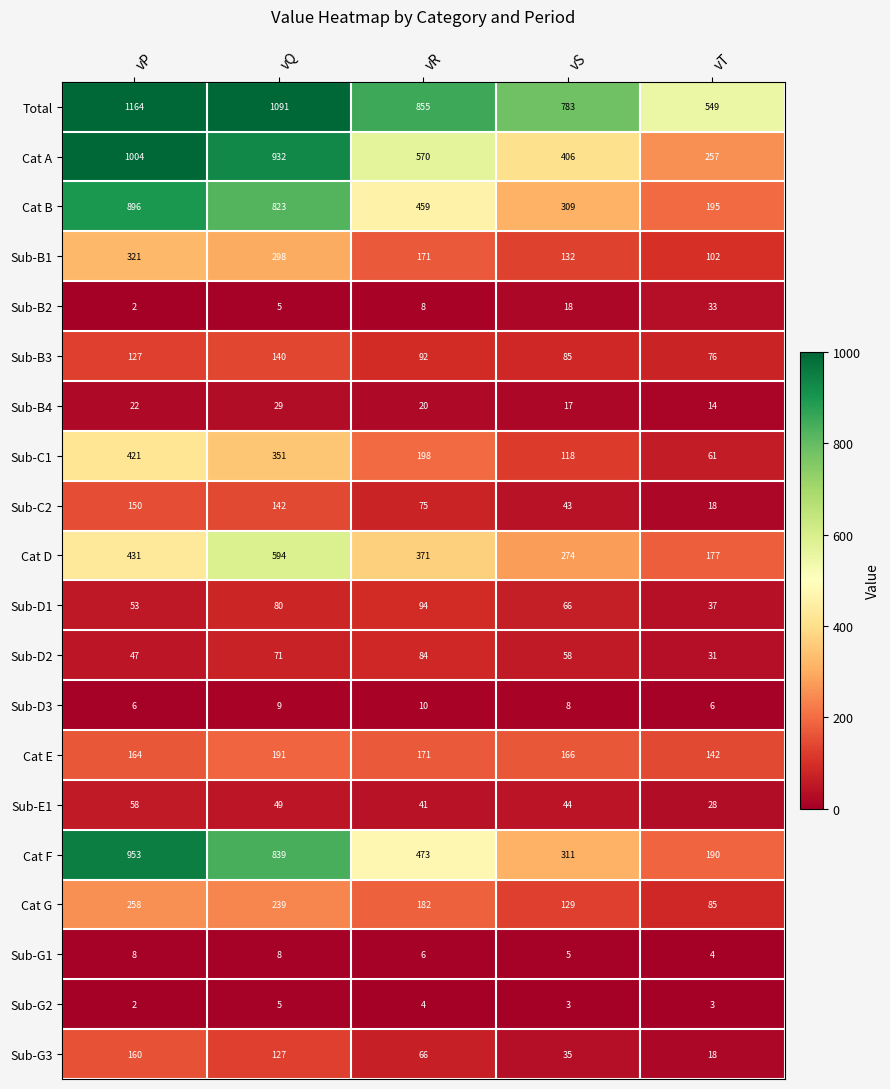

True or false: Sub-D2 has a value of 69 at vP.

False